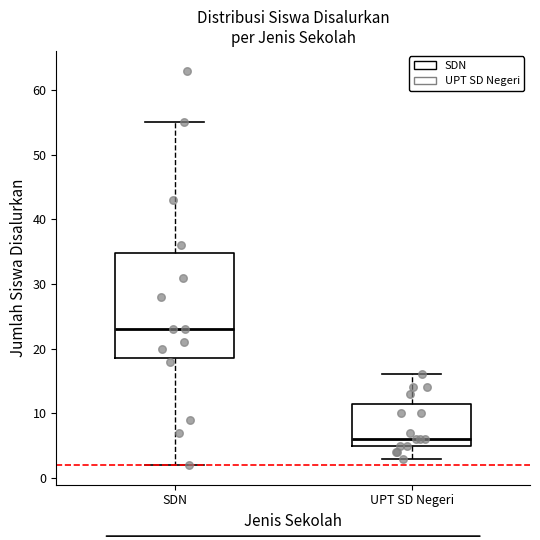

Reading left to right, transcribe this box plot: for each box, give where its median line is, the range the box spans, and where its two whiskers end, as read against the y-axis. The values are not printed on the chart, so give them approximately, as read against the axis.

SDN: median 23, box 19 to 35, whiskers 2 to 55
UPT SD Negeri: median 6, box 5 to 12, whiskers 3 to 16